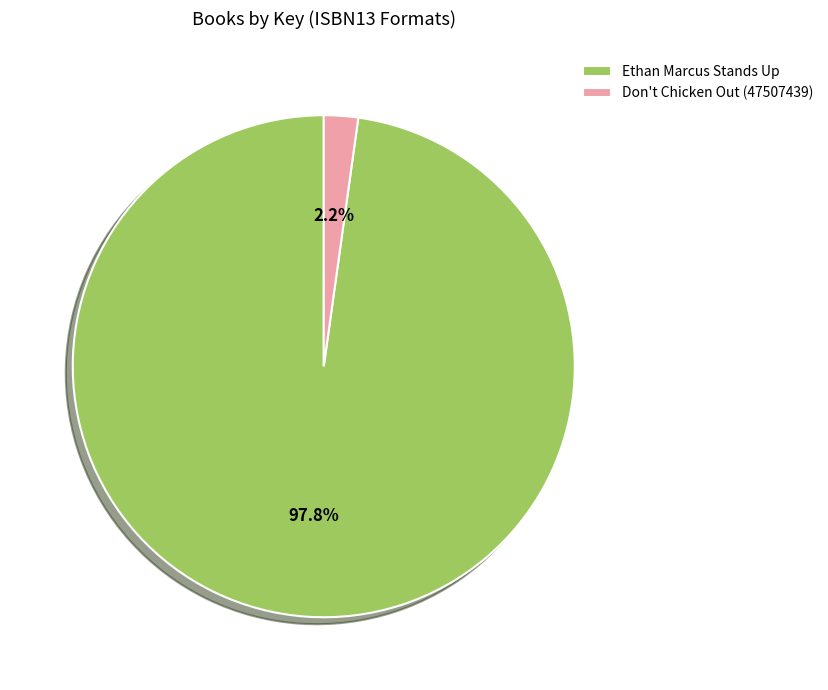

The Don't Chicken Out (47507439) slice represents 8% of the pie. True or false?

False